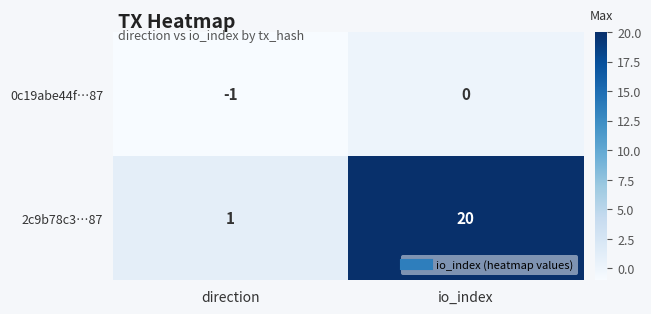

What is the approximate value of 2c9b78c3…87 at io_index, to the nearest 10?

20